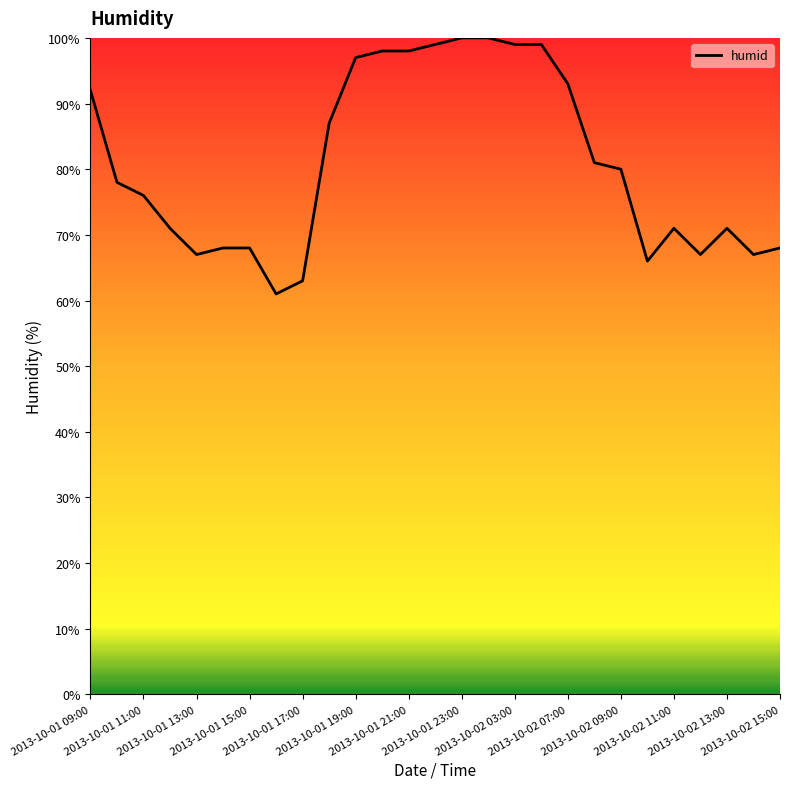

How many values are below 78?

13